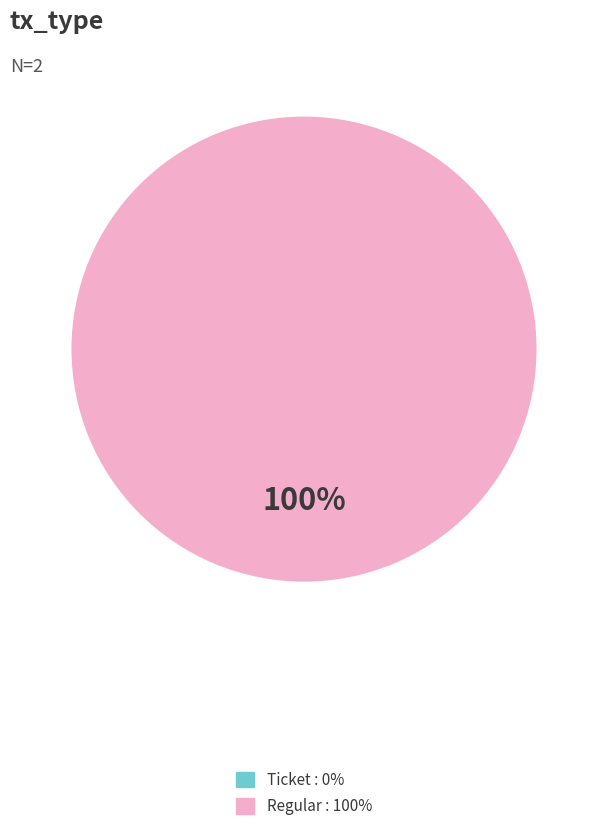

What is the majority slice?

Regular